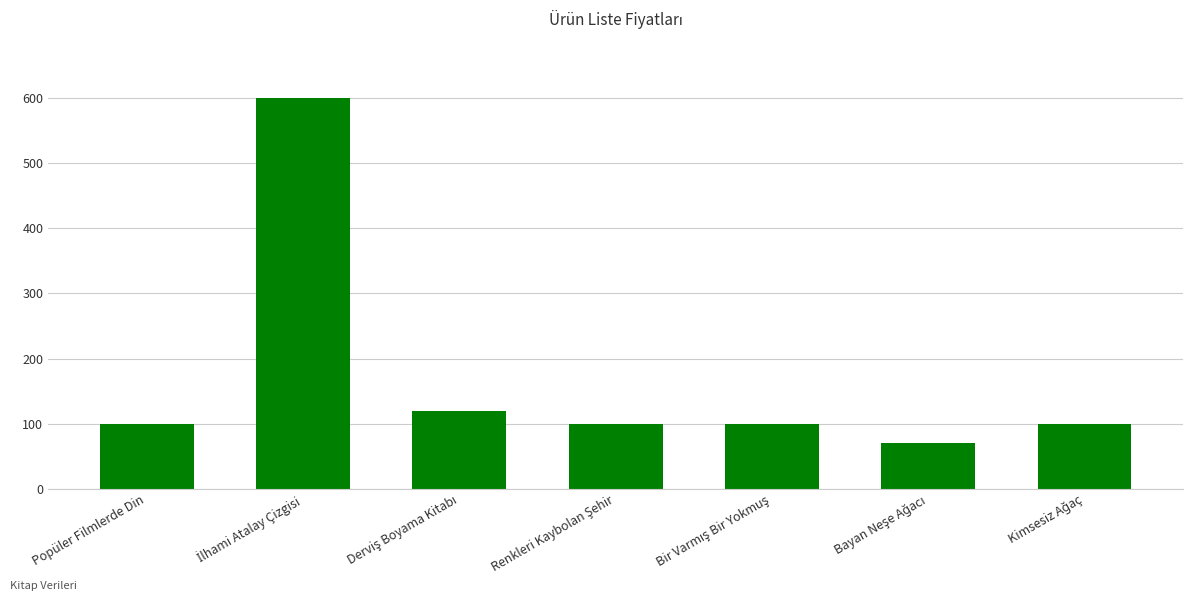

Reading left to right, list all the values displayed in this chart.

100	600	120	100	100	70	100